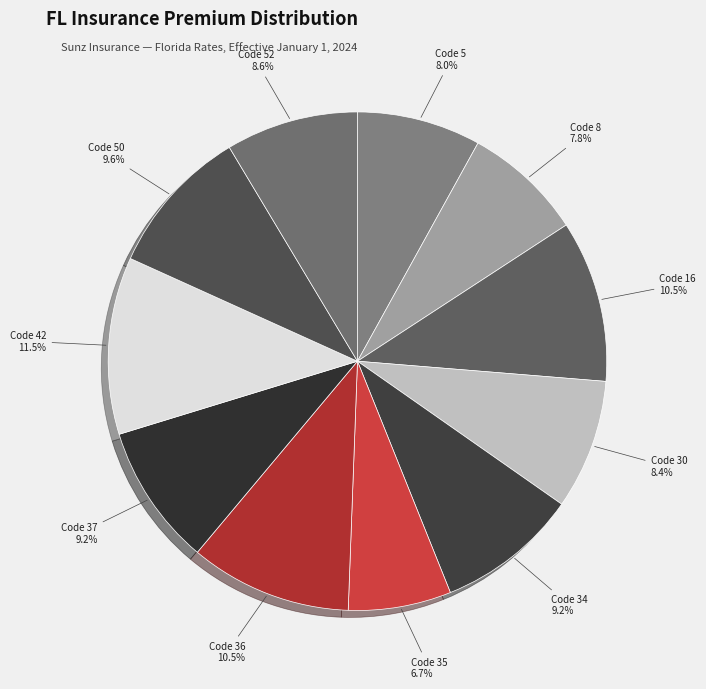

Is it true that Code 35 is 7% of the pie?

True